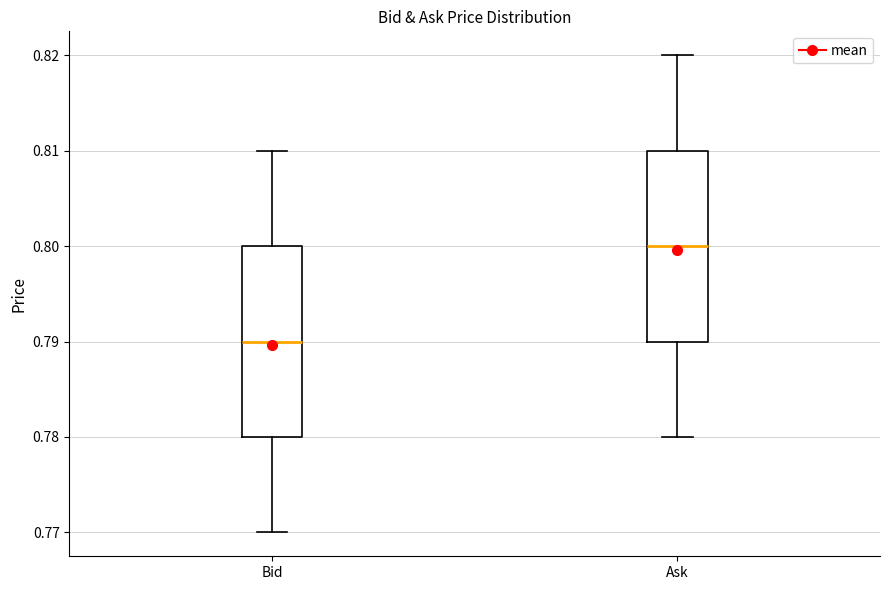

Where is the upper edge of the box for Bid on the y-axis? The values are not printed on the chart, so give them approximately, as read against the axis.

0.80